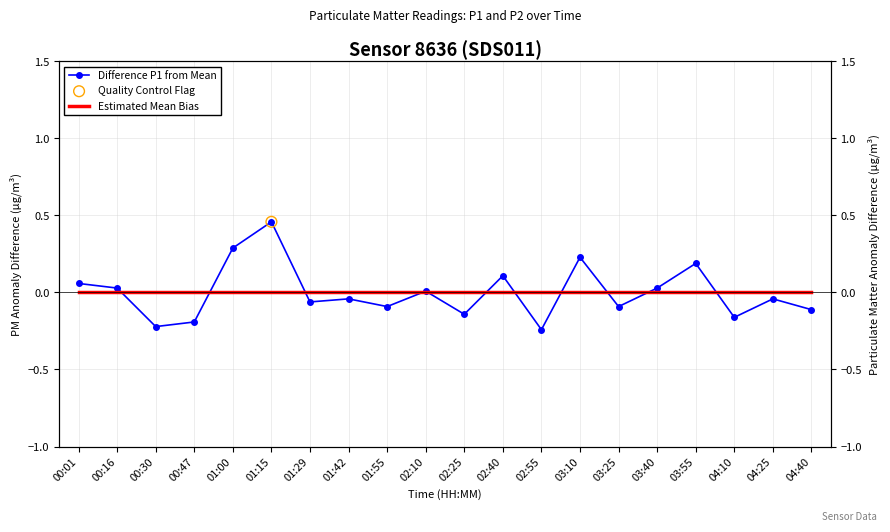

What is the total value across all series at 03:25?

-0.1